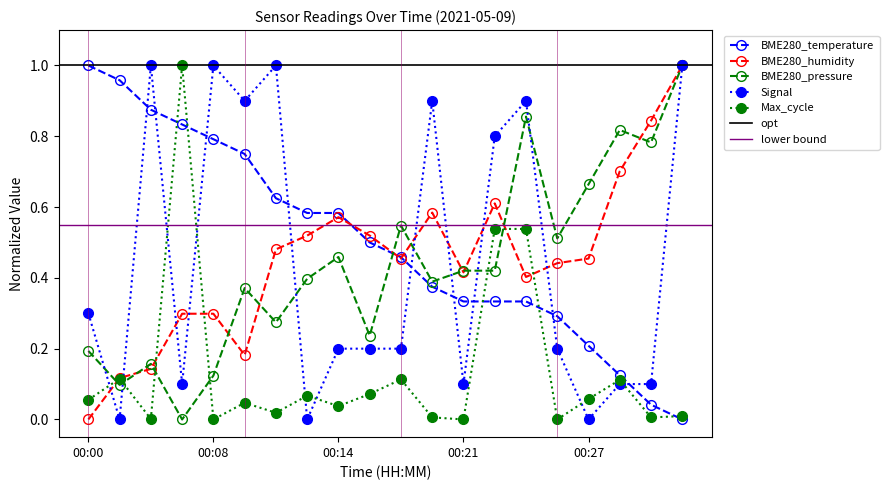

At which category does BME280_pressure reach its first local peak?

00:04